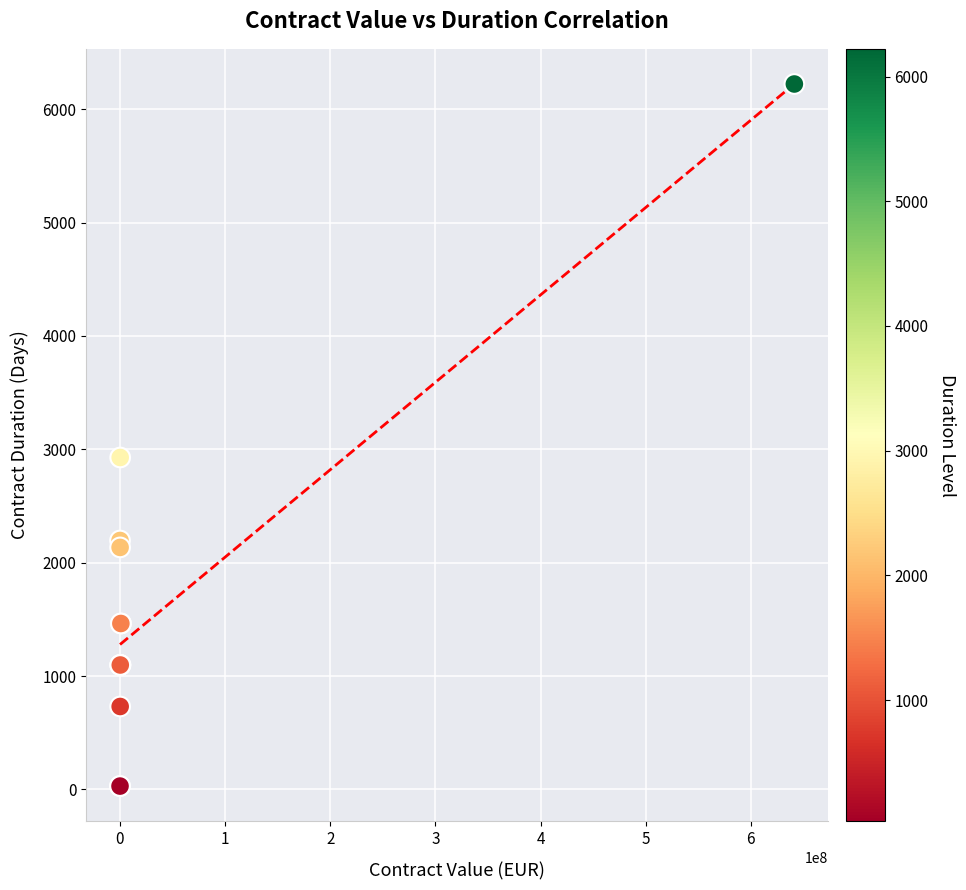

What Y value in the scatter plot is closest to 3126?

2928